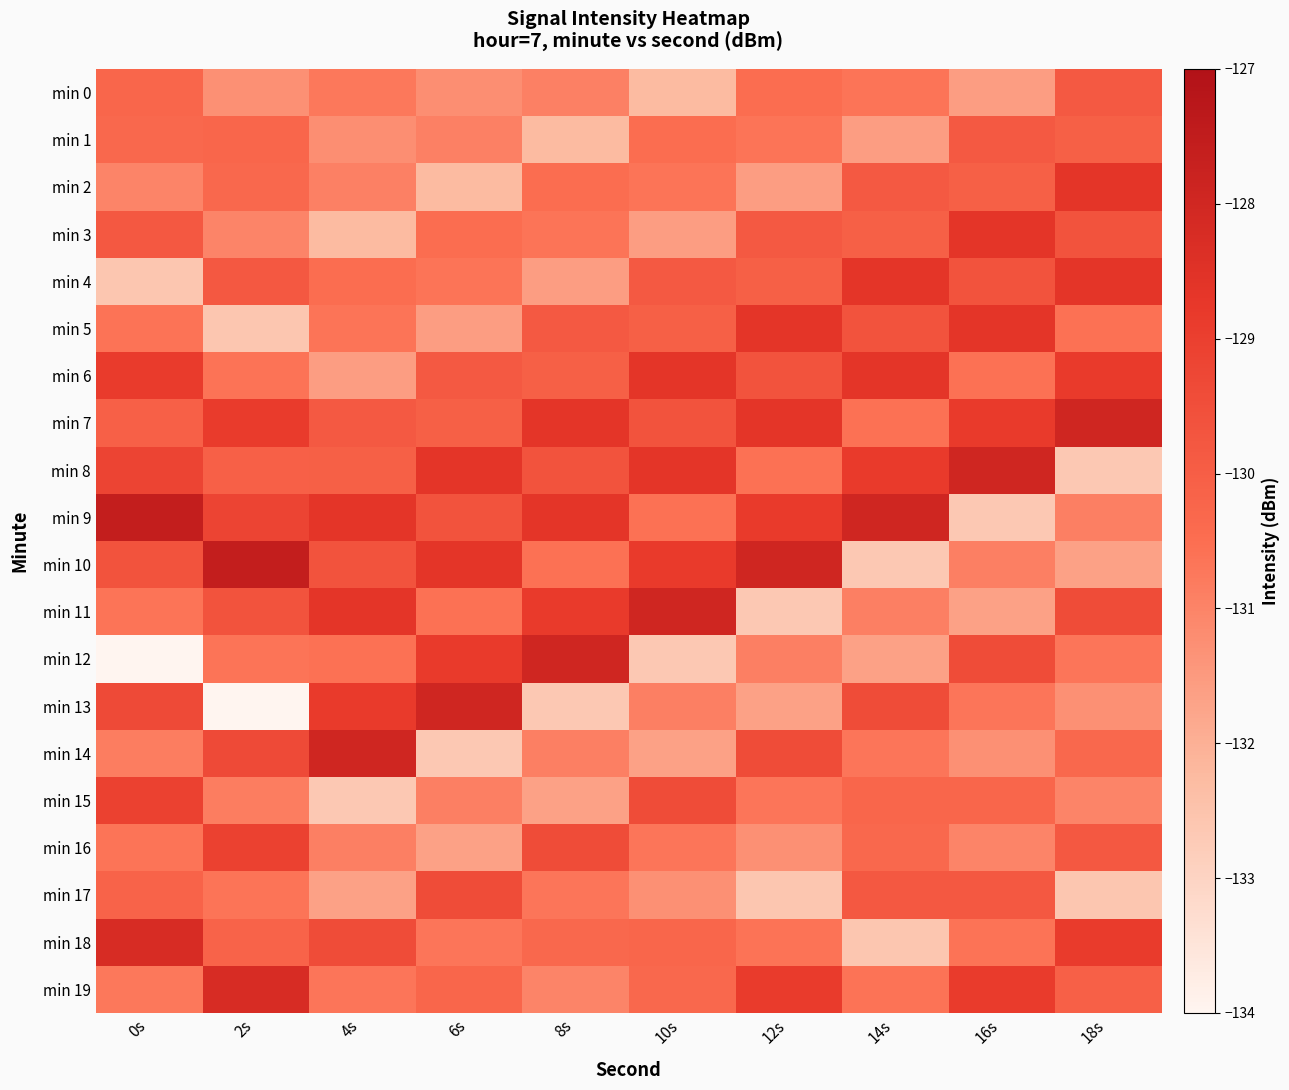

Which category has the highest value across all series?

0s